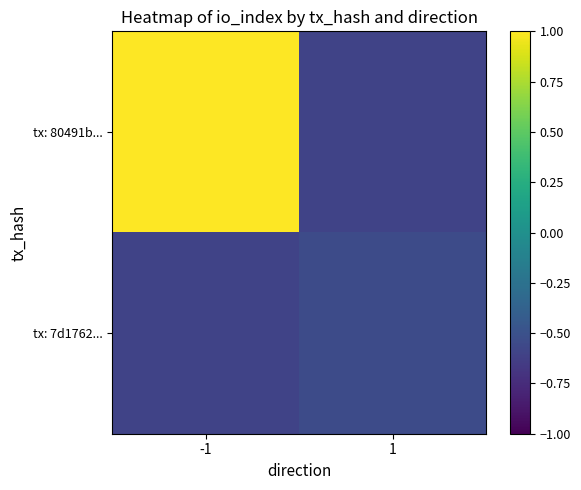

What is the spread (max minus min) of values at 1?

0.1